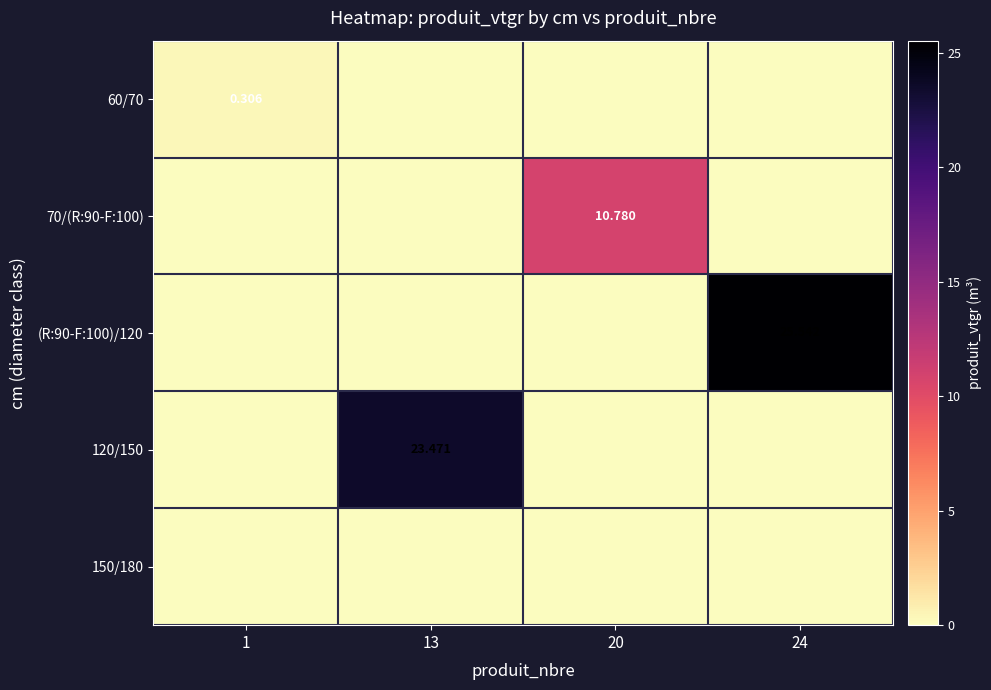

Which series has the widest spread of values?

(R:90-F:100)/120